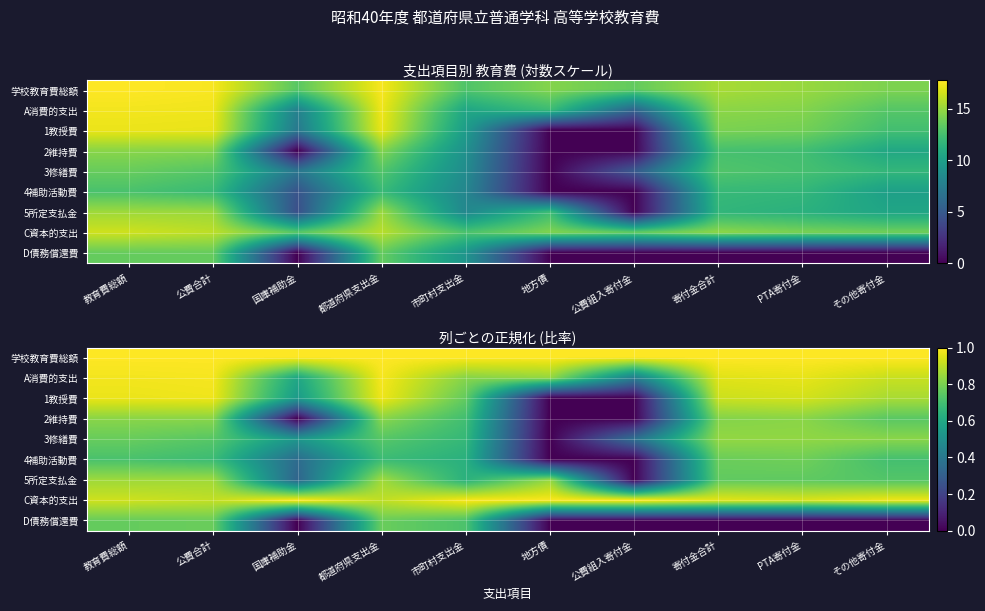

Which series has the largest total across all categories?

学校教育費総額